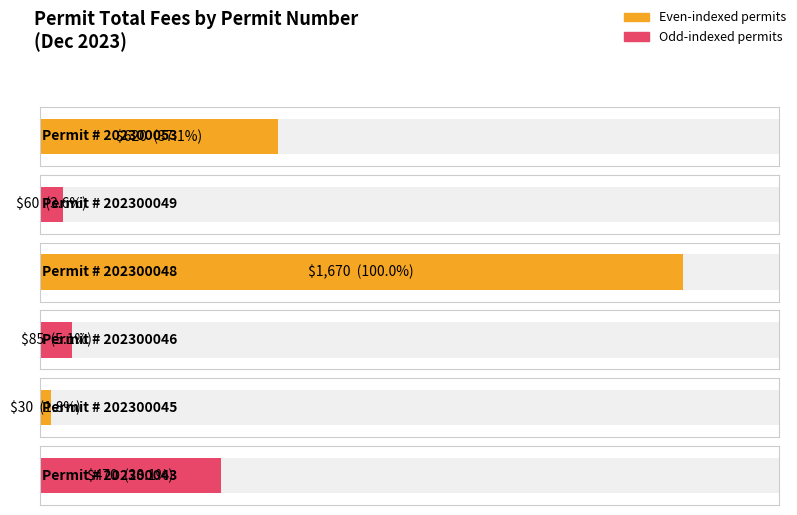

Is it true that the value at 202300049 is 105?

False